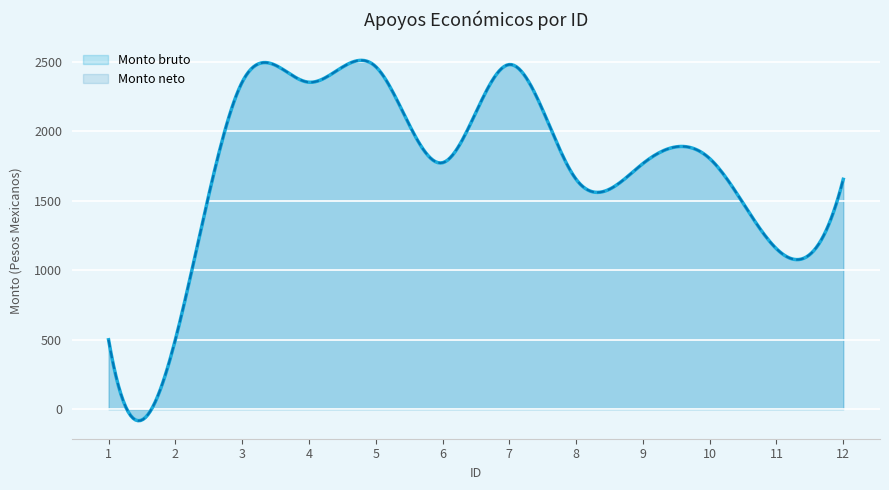

Reading left to right, transcribe all the data shown in this chart.

Monto bruto: 1=500.0	2=500.0	3=2353.7	4=2353.7	5=2465.8	6=1774.2	7=2480.8	8=1654.8	9=1767.9	10=1804.2	11=1154.7	12=1654.8
Monto neto: 1=500.0	2=500.0	3=2353.7	4=2353.7	5=2465.8	6=1774.2	7=2480.8	8=1654.8	9=1767.9	10=1804.2	11=1154.7	12=1654.8